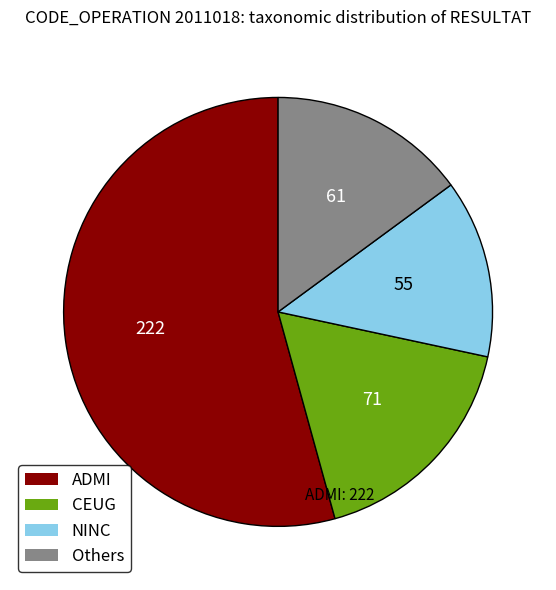

Rank the categories by value from lowest to highest.

NINC, Others, CEUG, ADMI